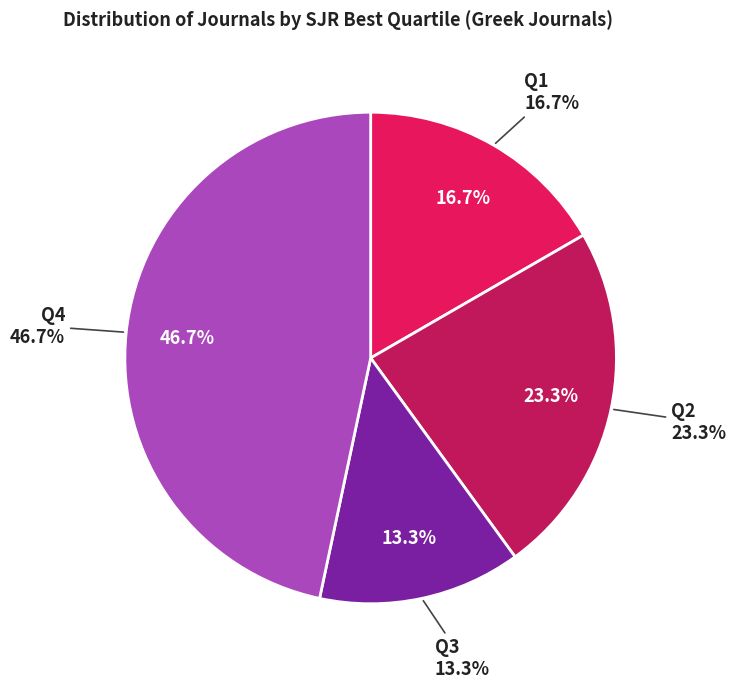

What is the change in value from Q1 to Q2?

+2